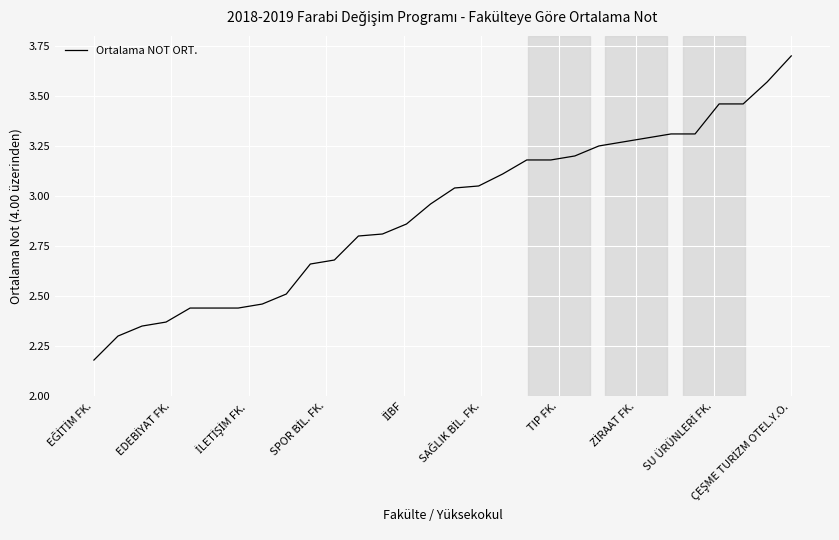

What is the difference between the maximum and minimum values?

1.5